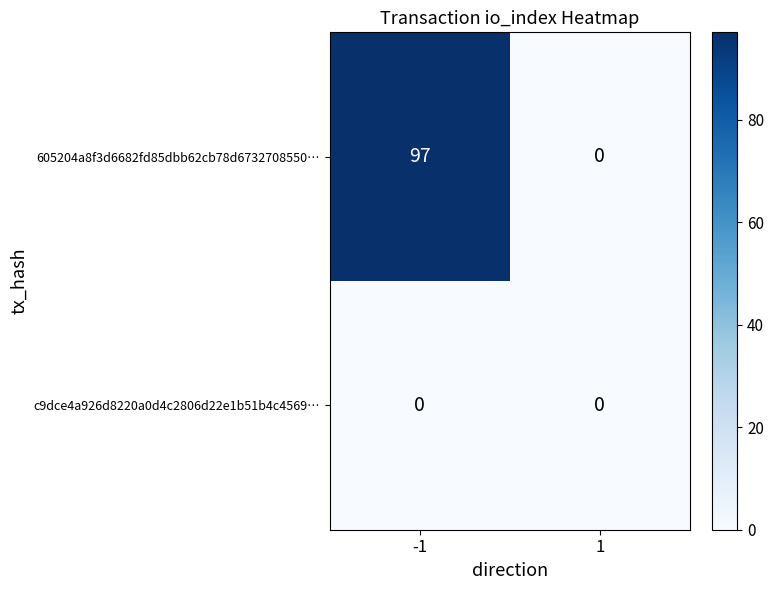

Reading right to left, extract all data points from this chart.

605204a8f3d6682fd85dbb62cb78d6732708550…: 0	97
c9dce4a926d8220a0d4c2806d22e1b51b4c4569…: 0	0